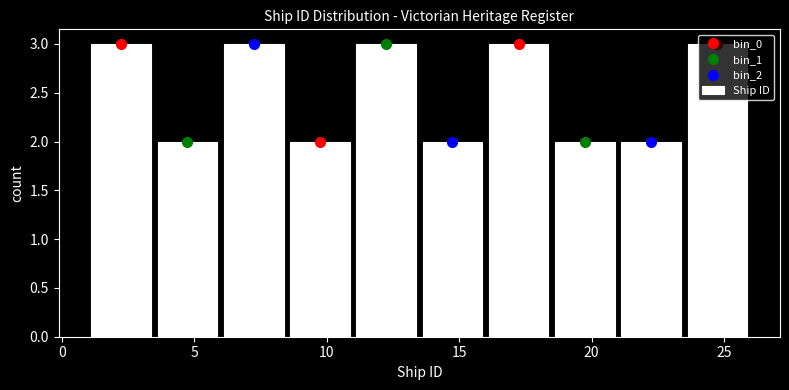

How tall is the bar that spans 21.0 to 23.5 on the x-axis? The values are not printed on the chart, so give them approximately, as read against the axis.

2